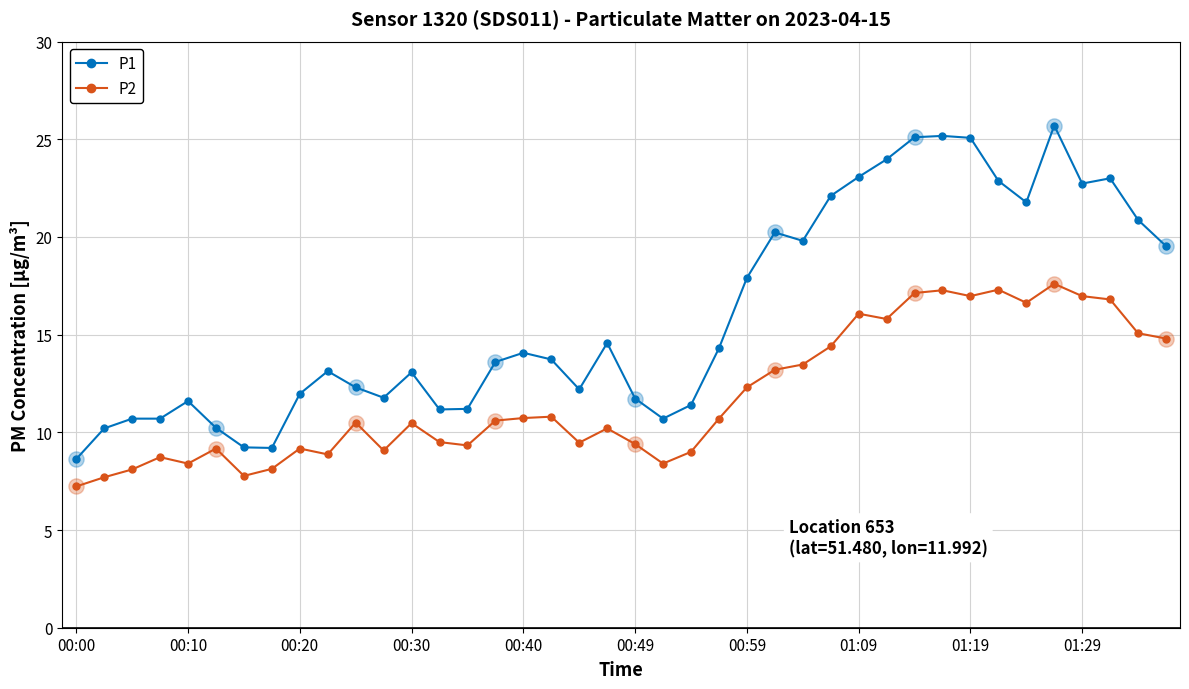

Which series has the widest spread of values?

P1